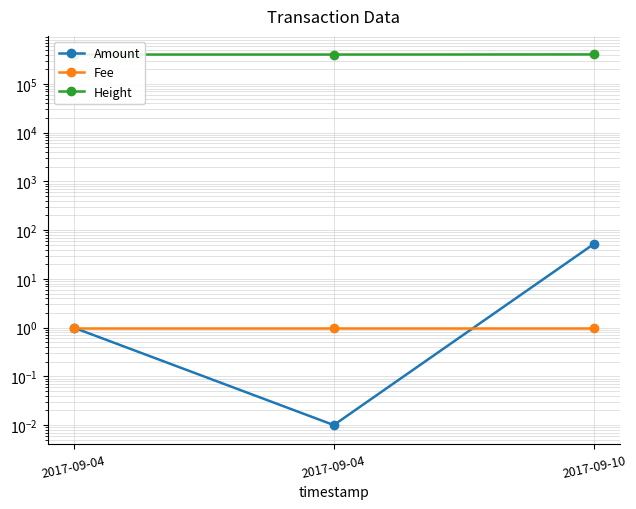

Is it true that Fee equals 1.0 at 2017-09-04?

True